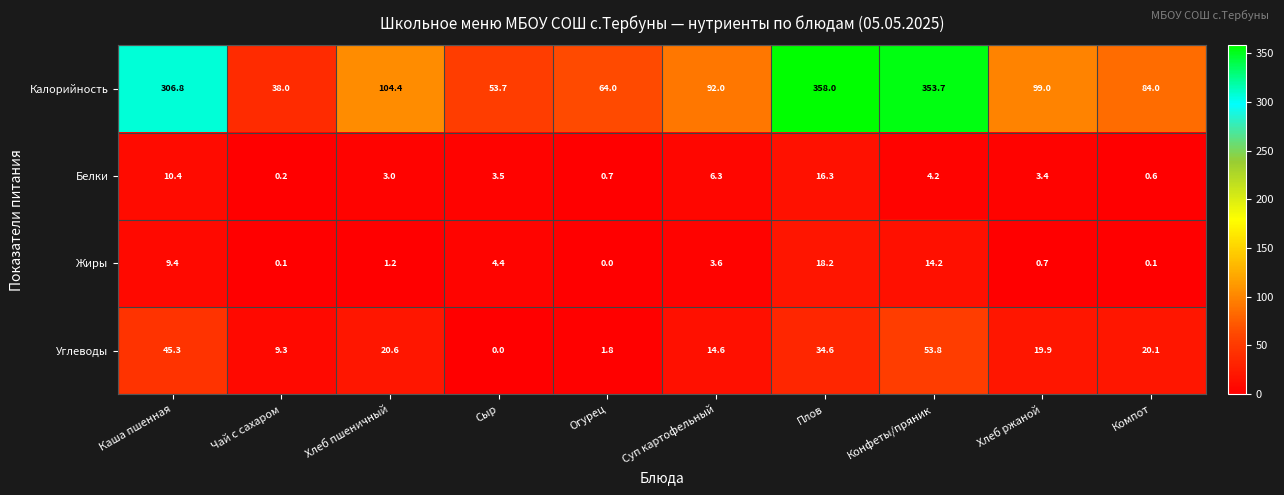

At how many categories does at least one series exceed 159?

3